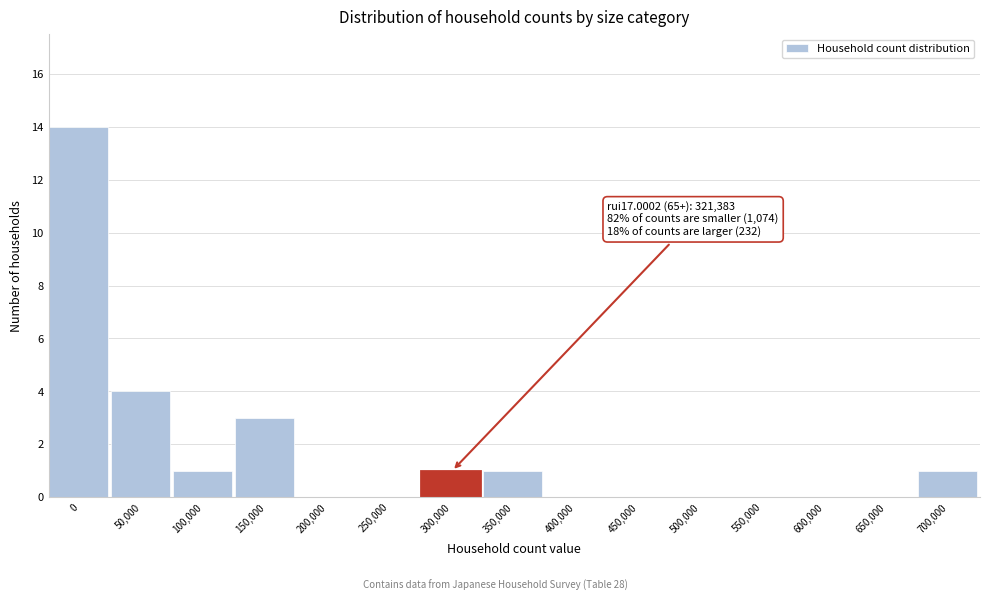

Reading left to right, list all the values displayed in this chart.

0=14	50,000=4	100,000=1	150,000=3	200,000=0	250,000=0	300,000=1	350,000=1	400,000=0	450,000=0	500,000=0	550,000=0	600,000=0	650,000=0	700,000=1